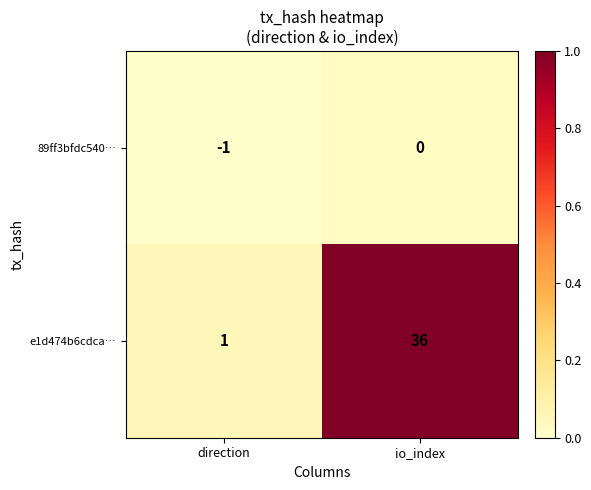

What is the spread (max minus min) of values at io_index?

36